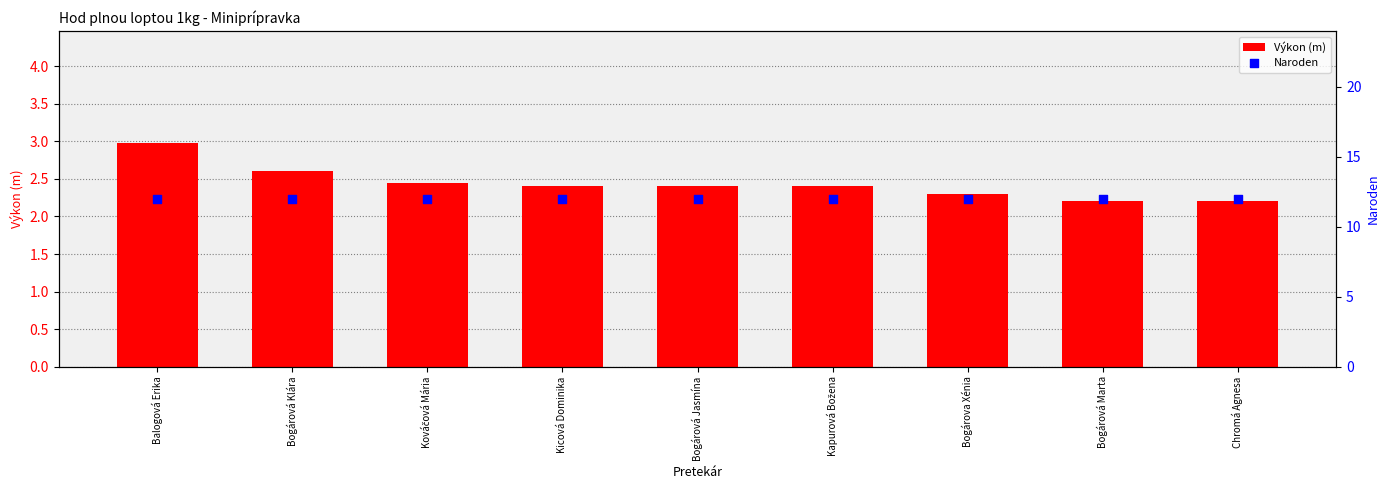

Which series reaches the minimum Y coordinate?

Výkon (m)